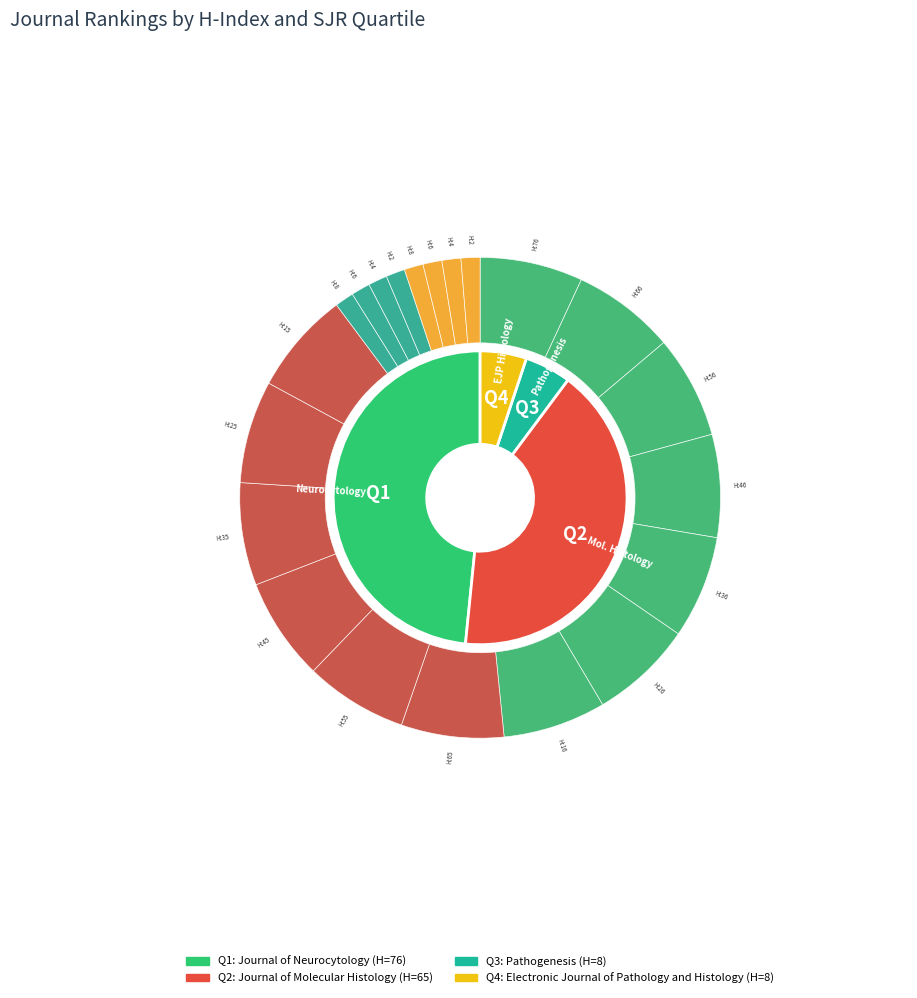

How much of the chart is everything except Pathogenesis?

94.9%